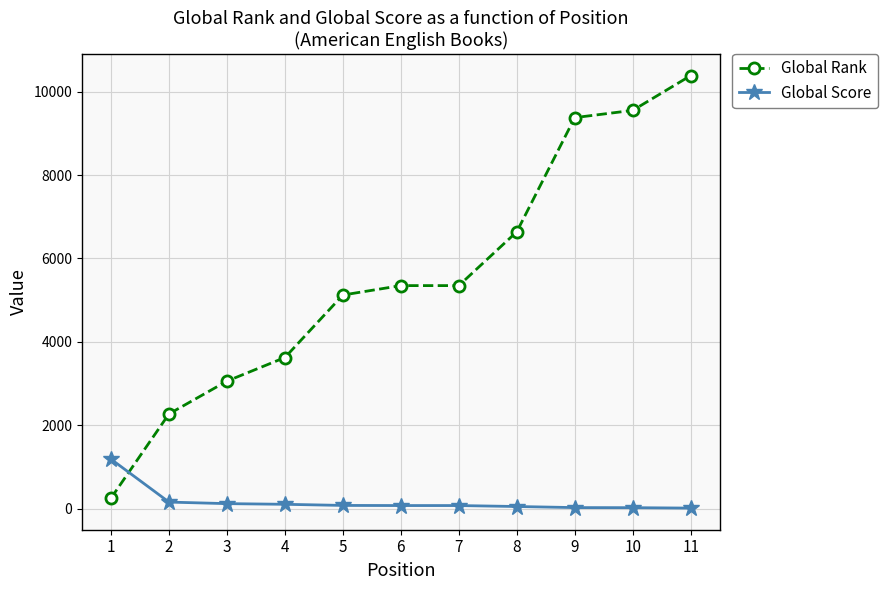

The value of Global Rank at 4 is 5655. True or false?

False